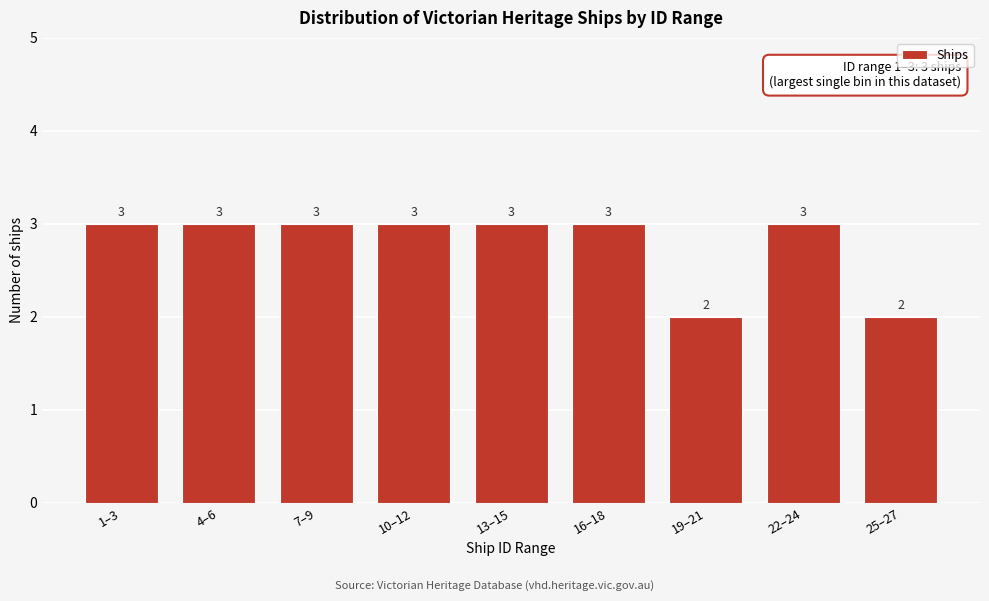

Reading left to right, transcribe all the data shown in this chart.

3	3	3	3	3	3	2	3	2